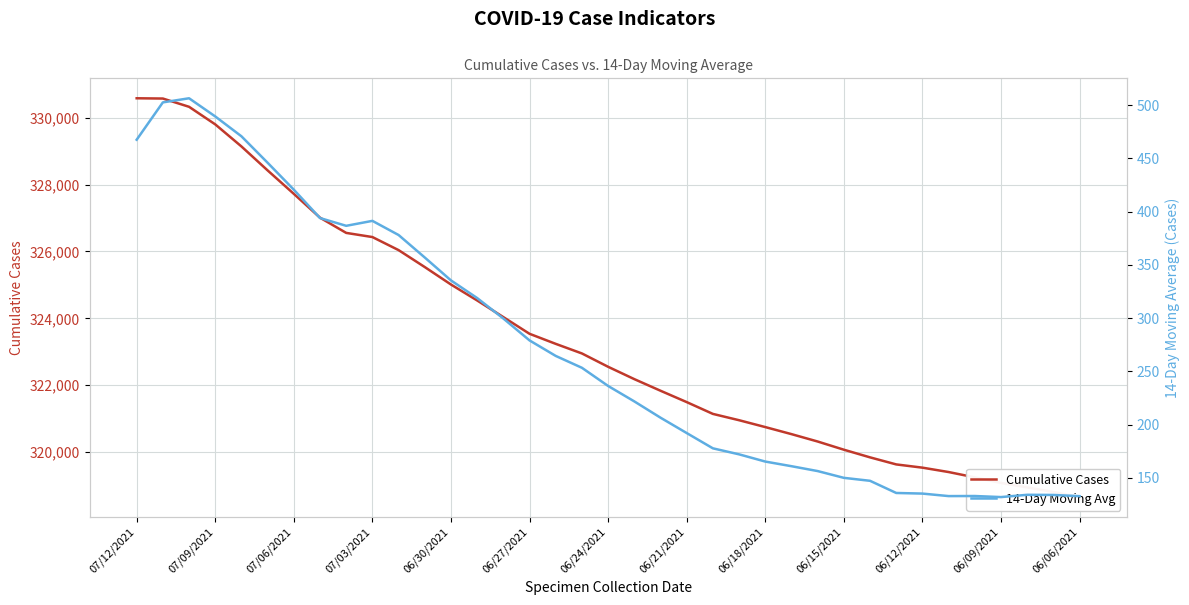

At 19, list the series in order from largest to smallest.

Cumulative Cases, 14-Day Moving Avg